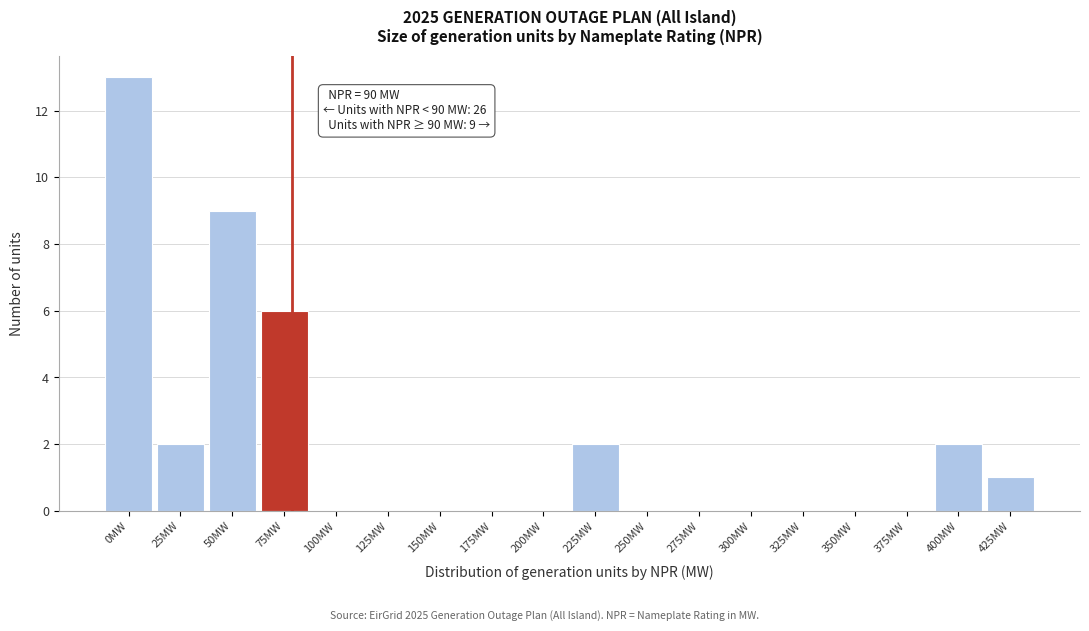

Reading right to left, list all the values displayed in this chart.

425MW=1	400MW=2	375MW=0	350MW=0	325MW=0	300MW=0	275MW=0	250MW=0	225MW=2	200MW=0	175MW=0	150MW=0	125MW=0	100MW=0	75MW=6	50MW=9	25MW=2	0MW=13